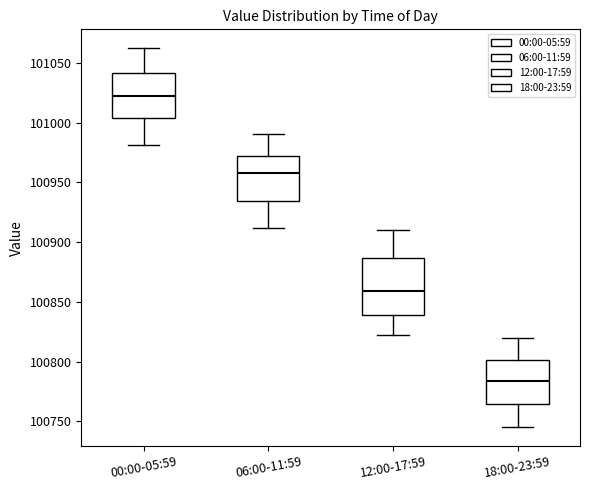

Where does the lower whisker of the box for 18:00-23:59 end on the y-axis? The values are not printed on the chart, so give them approximately, as read against the axis.

100745